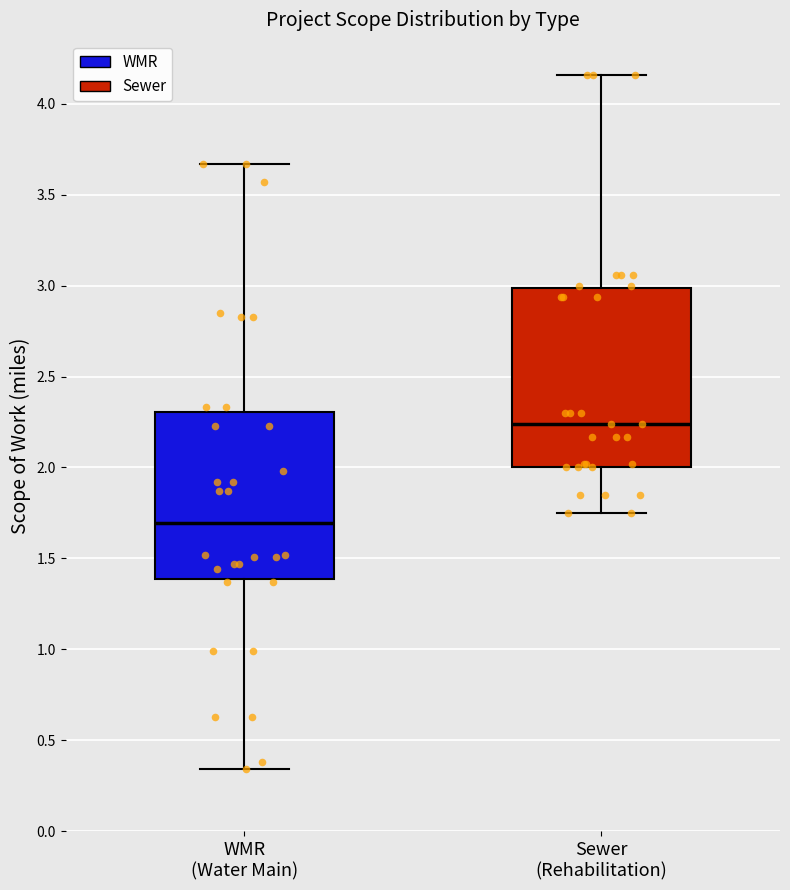

Reading left to right, transcribe this box plot: for each box, give where its median line is, the range the box spans, and where its two whiskers end, as read against the y-axis. The values are not printed on the chart, so give them approximately, as read against the axis.

WMR (Water Main): median 1.70, box 1.40 to 2.30, whiskers 0.35 to 3.65
Sewer (Rehabilitation): median 2.25, box 2.00 to 3.00, whiskers 1.75 to 4.15